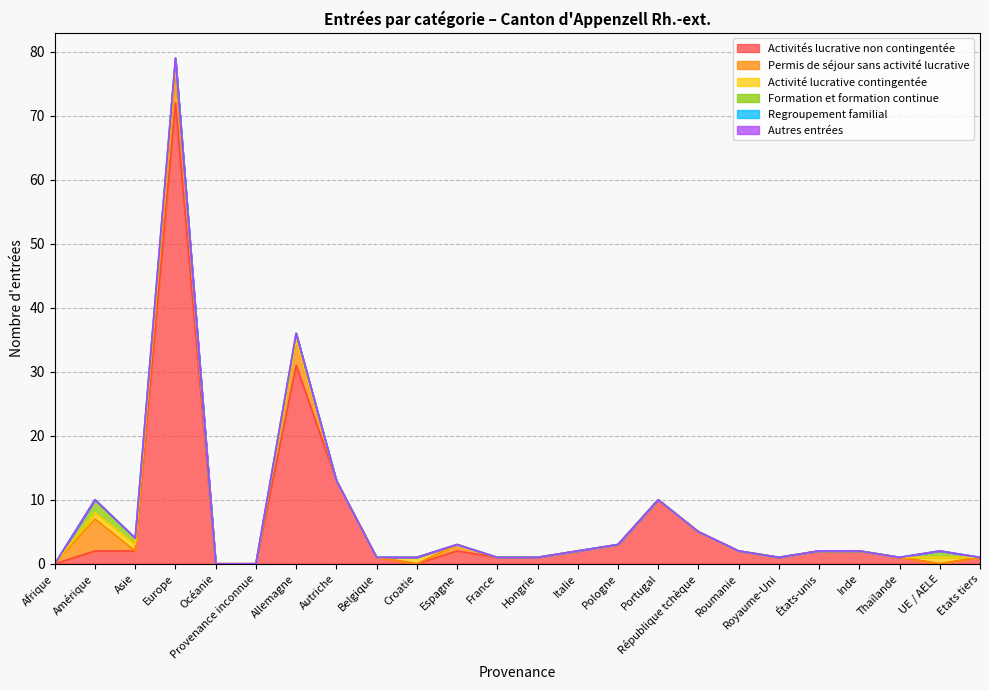

List the labels in order of Permis de séjour sans activité lucrative value, smallest first.

Afrique, Asie, Océanie, Provenance inconnue, Autriche, Belgique, Croatie, France, Hongrie, Italie, Pologne, Portugal, République tchèque, Roumanie, Royaume-Uni, États-unis, Inde, Thaïlande, UE / AELE, Etats tiers, Espagne, Allemagne, Amérique, Europe